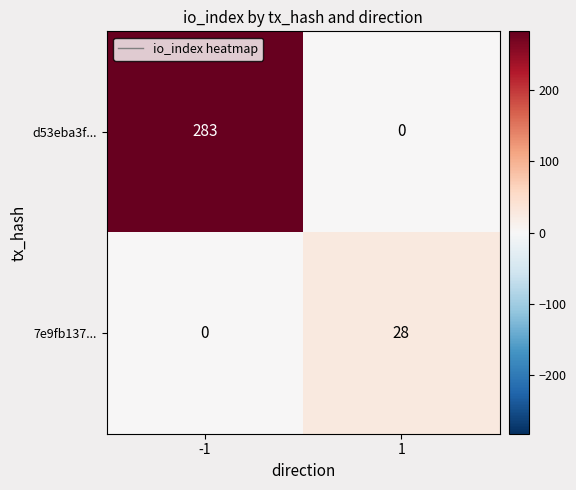

What is the approximate value of 7e9fb137... at 1?

28